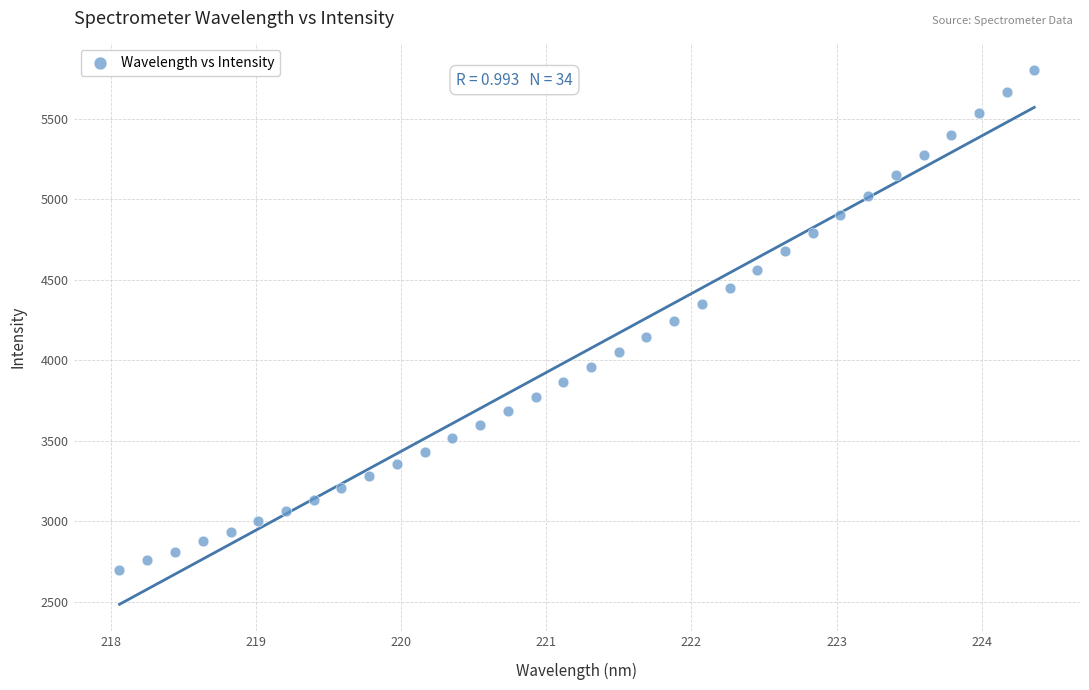

What is the range of X values (max minus min)?

6.3